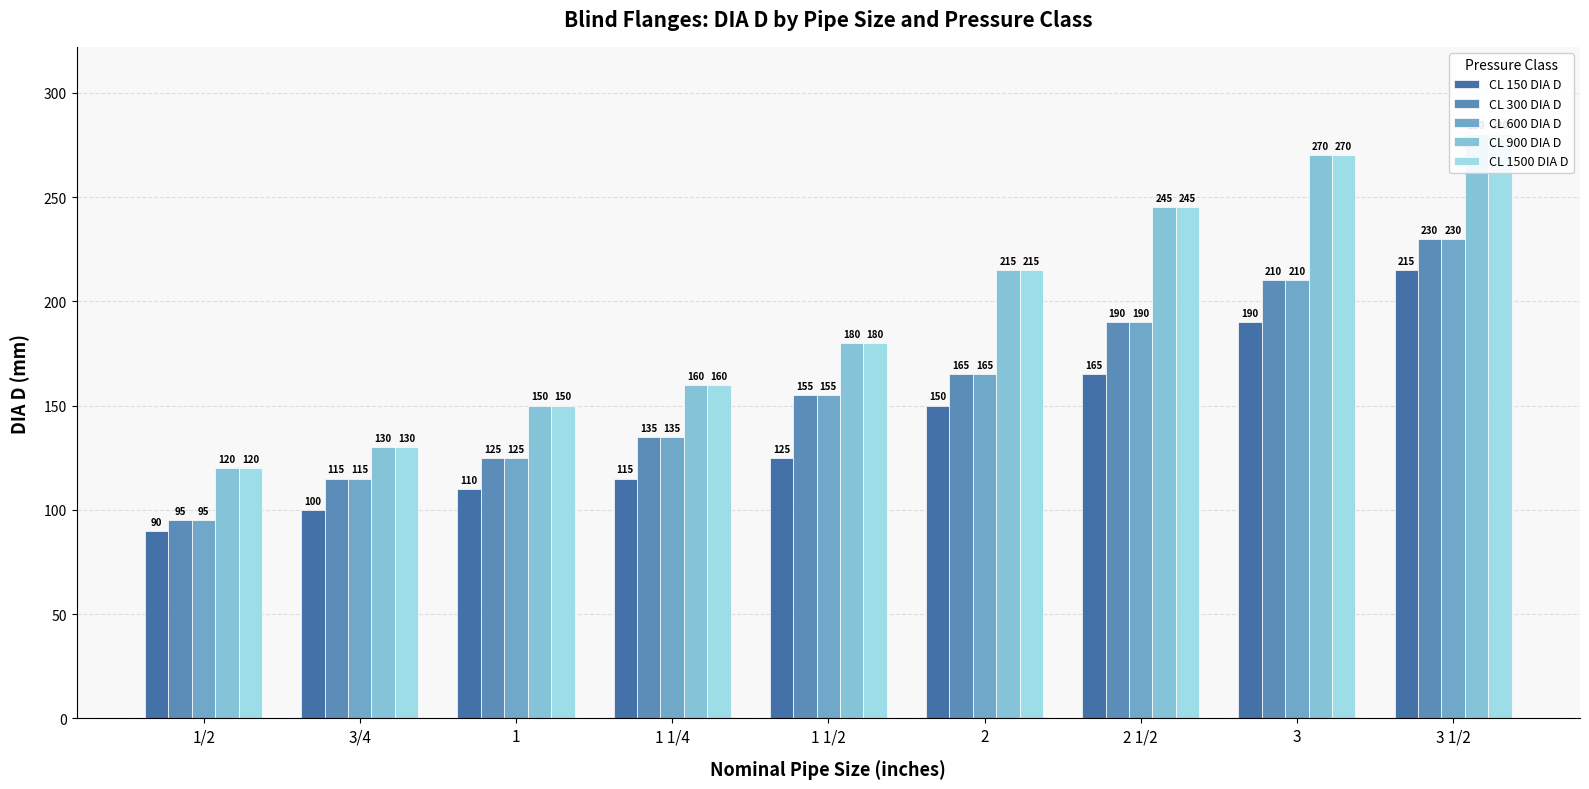

Which series has the widest spread of values?

CL 900 DIA D